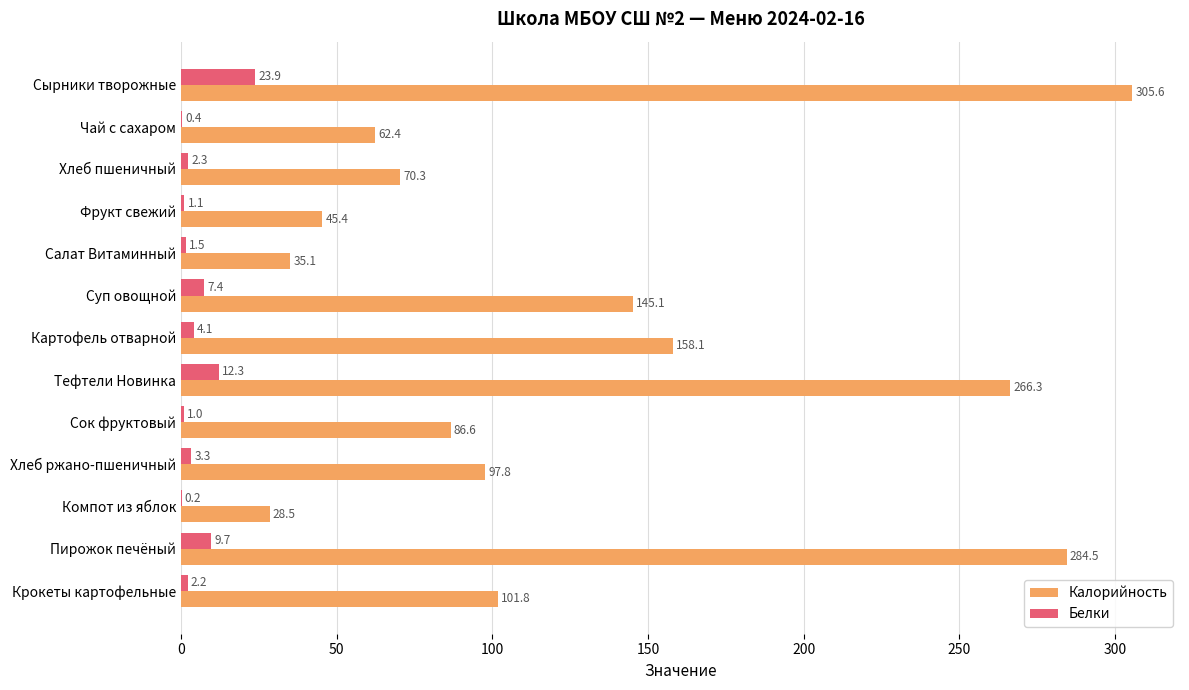

What is the sum of all Калорийность values?

1687.5